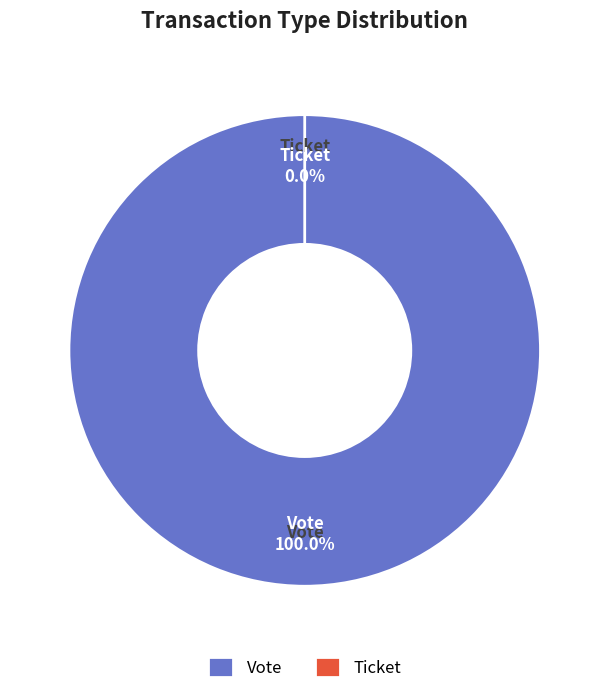

True or false: Vote accounts for 100% of the total.

True